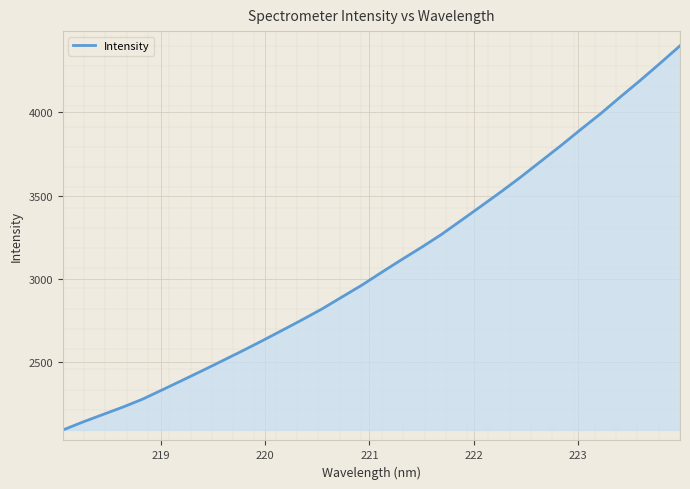

What is the minimum value shown in the chart?

2095.0